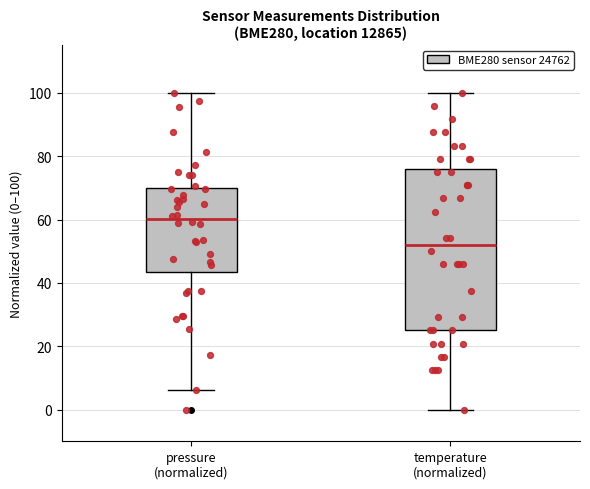

Which box's median line is the highest?

pressure (normalized)